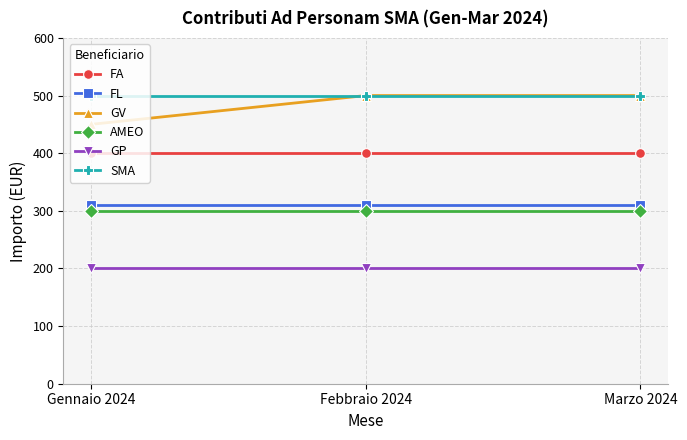

Is it true that FL equals 310 at Marzo 2024?

True